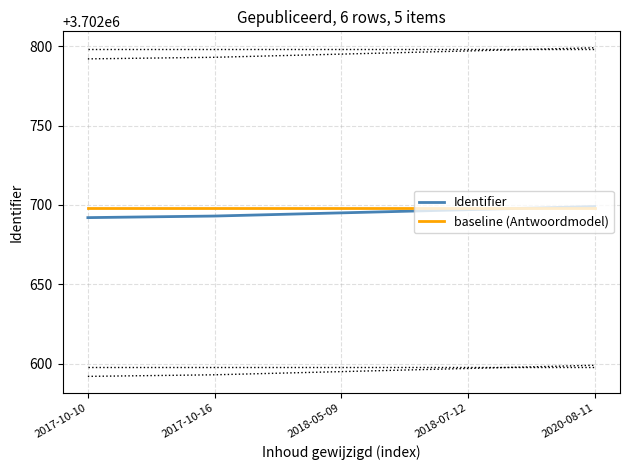

The value of baseline (Antwoordmodel) at 2018-05-09 is 6281588. True or false?

False